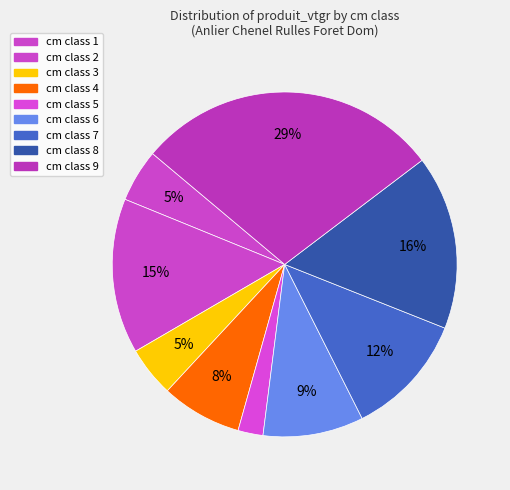

Count the number of slices in the pie.

9